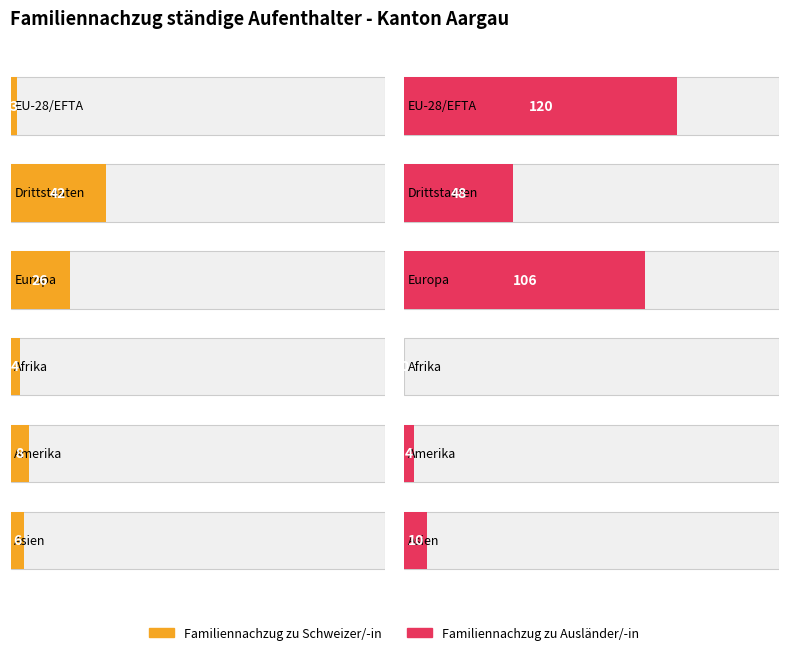

Is it true that Familiennachzug zu Schweizer/-in equals 1 at Afrika?

False